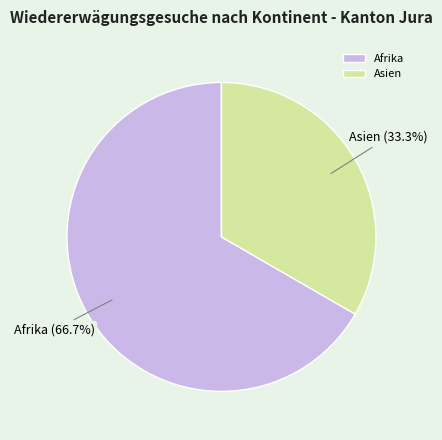

Count the number of slices in the pie.

2